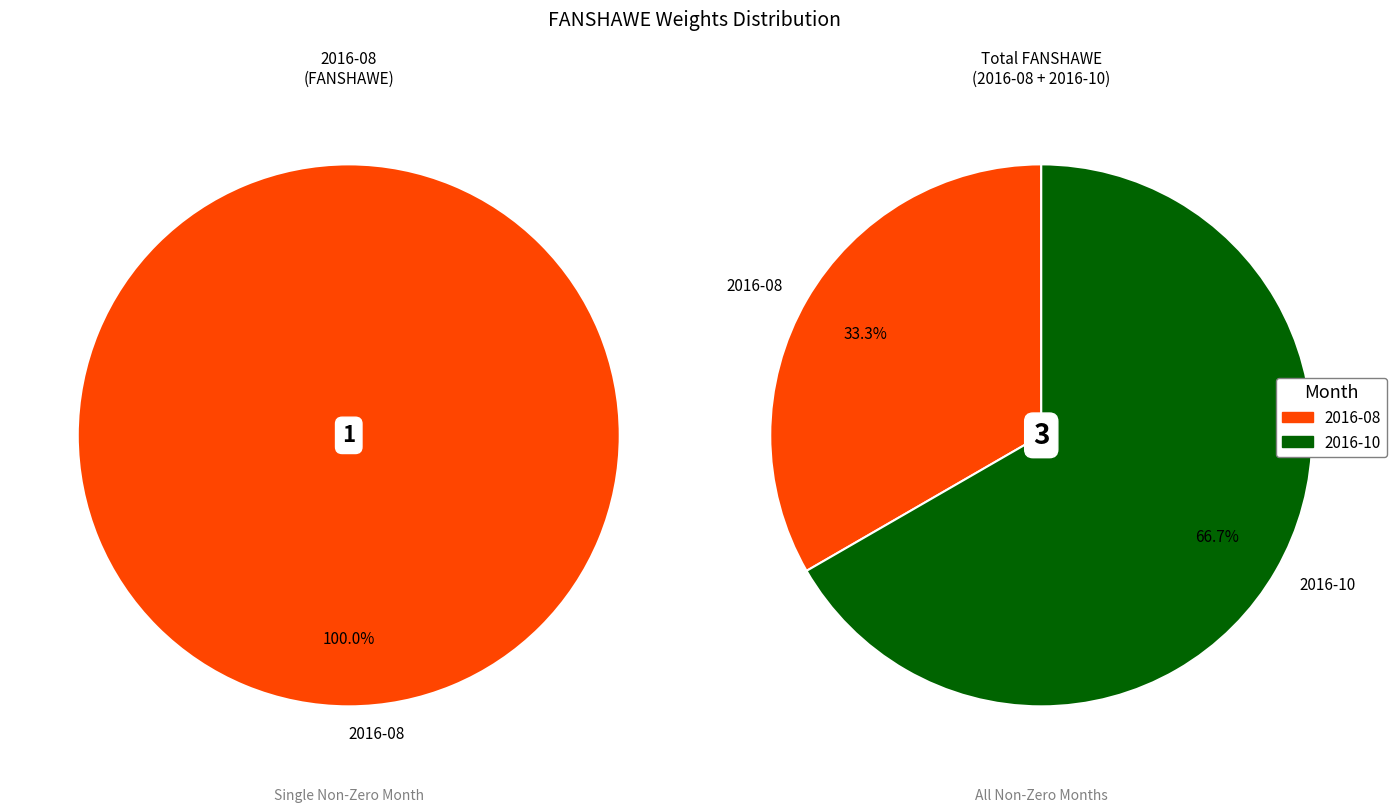

How many segments does this pie chart have?

2